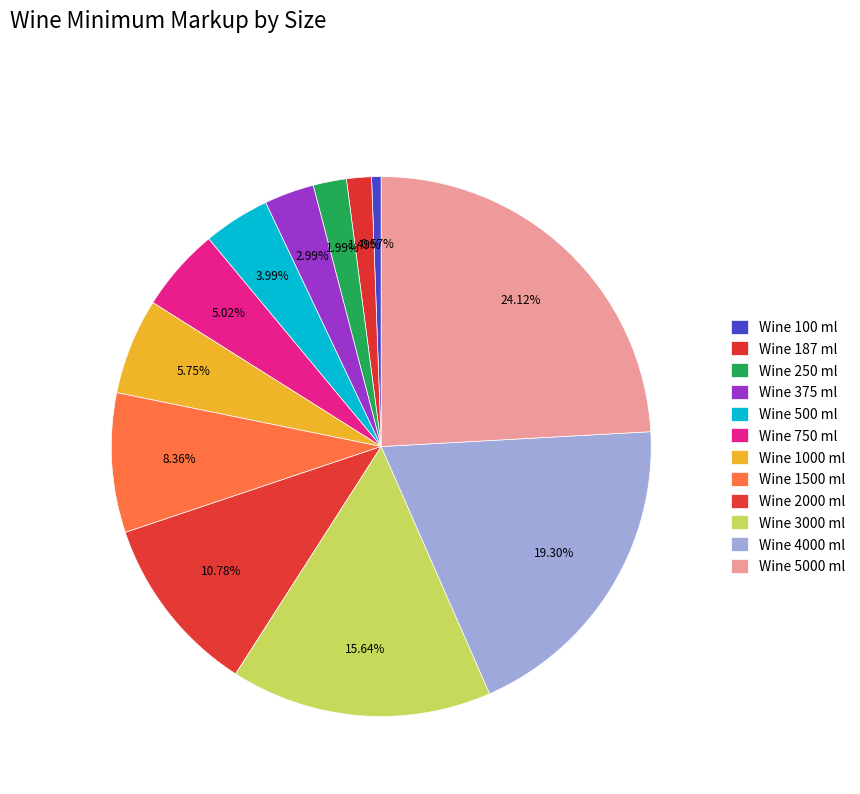

Is Wine 500 ml the majority of the pie?

No